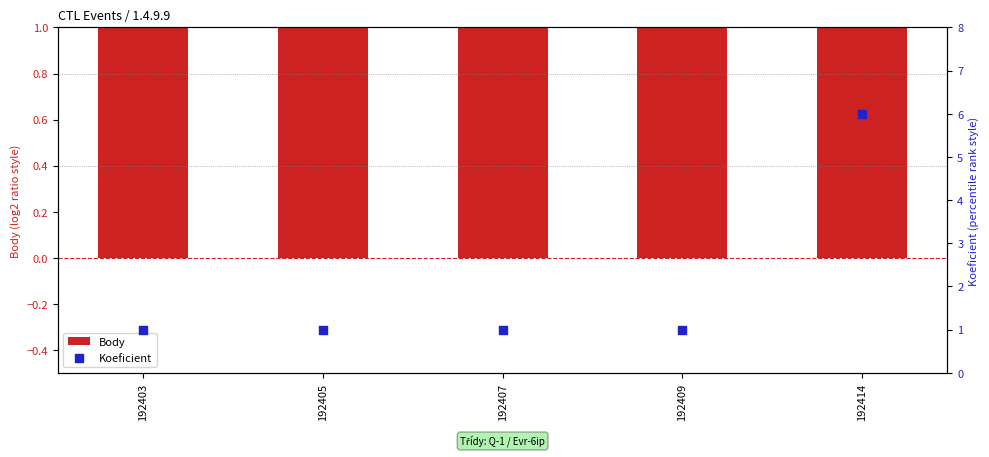

Is the value of Koeficient at 192403 greater than the value of Body at 192409?

No